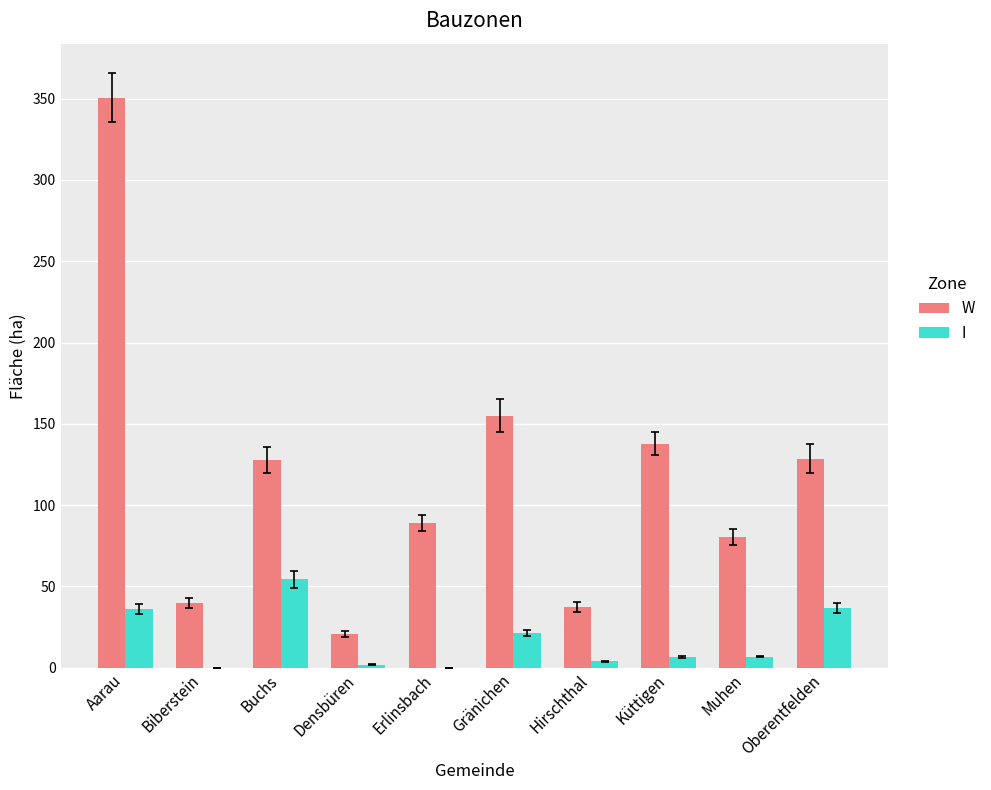

Between Aarau and Küttigen, which series saw the biggest shift?

W